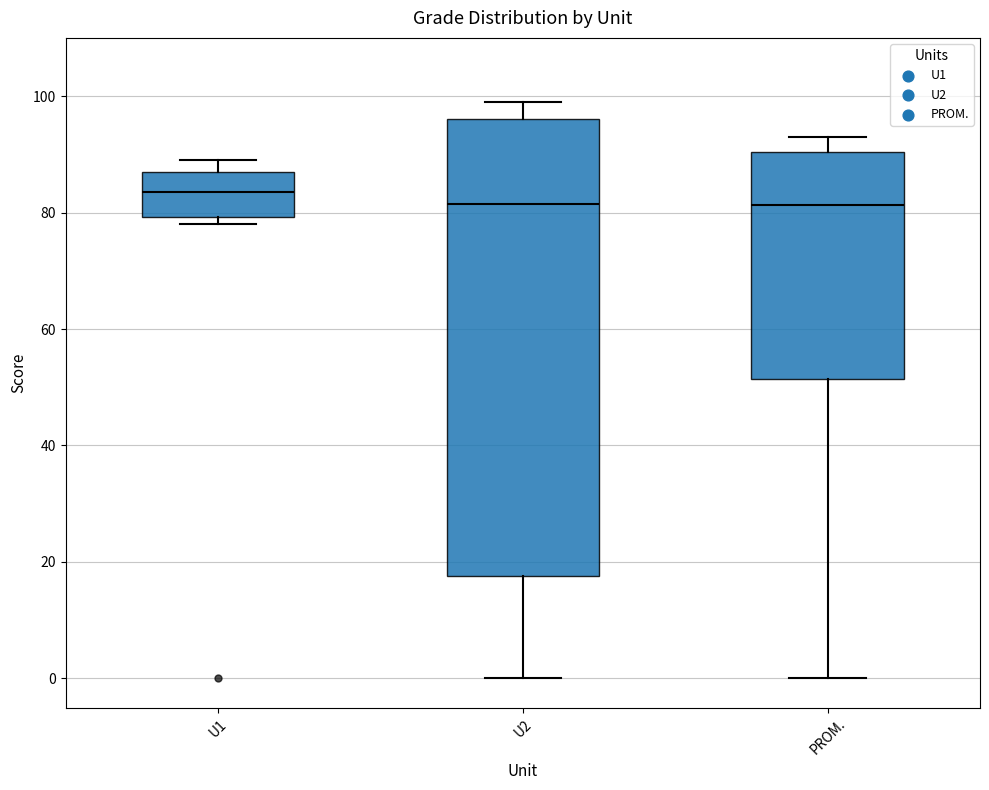

Reading left to right, transcribe this box plot: for each box, give where its median line is, the range the box spans, and where its two whiskers end, as read against the y-axis. The values are not printed on the chart, so give them approximately, as read against the axis.

U1: median 84, box 80 to 88, whiskers 78 to 90
U2: median 82, box 18 to 96, whiskers 0 to 100
PROM.: median 82, box 52 to 90, whiskers 0 to 94